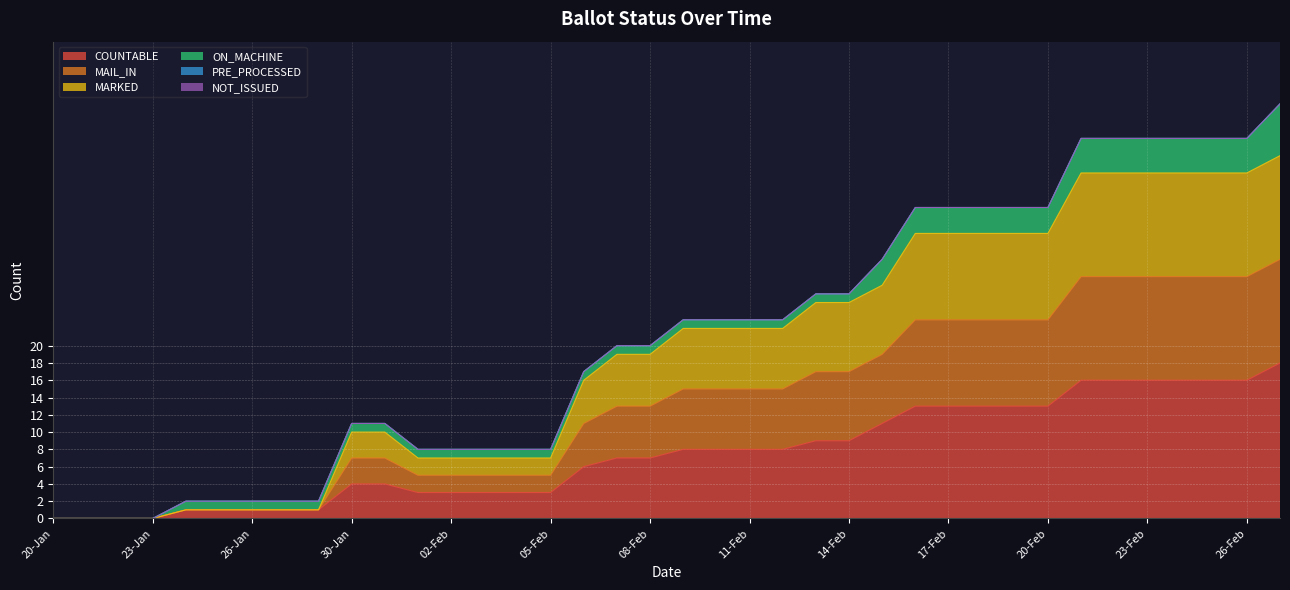

Does the chart display data point markers on the line(s)?

No